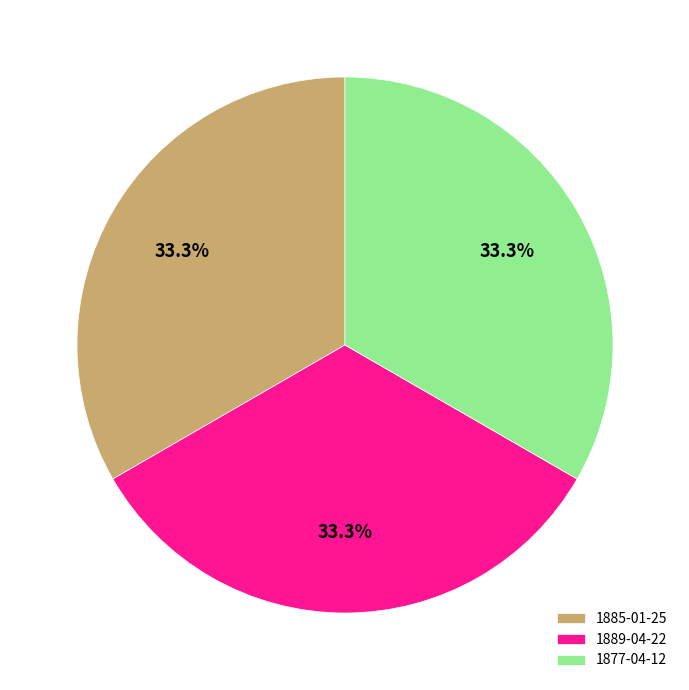

Does 1889-04-22 represent more than half of the total?

No